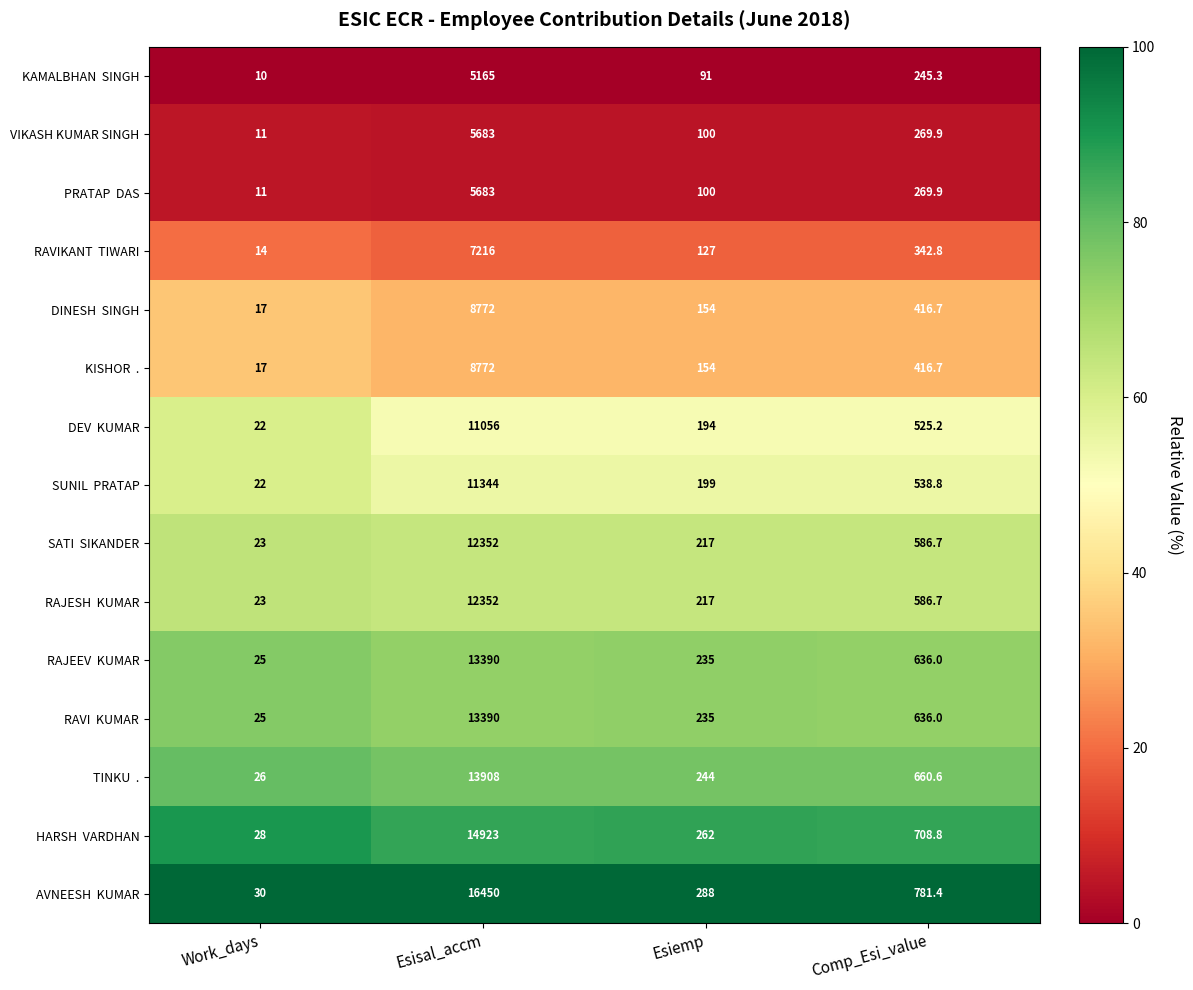

What is the difference between the highest and lowest values at Comp_Esi_value?

536.1